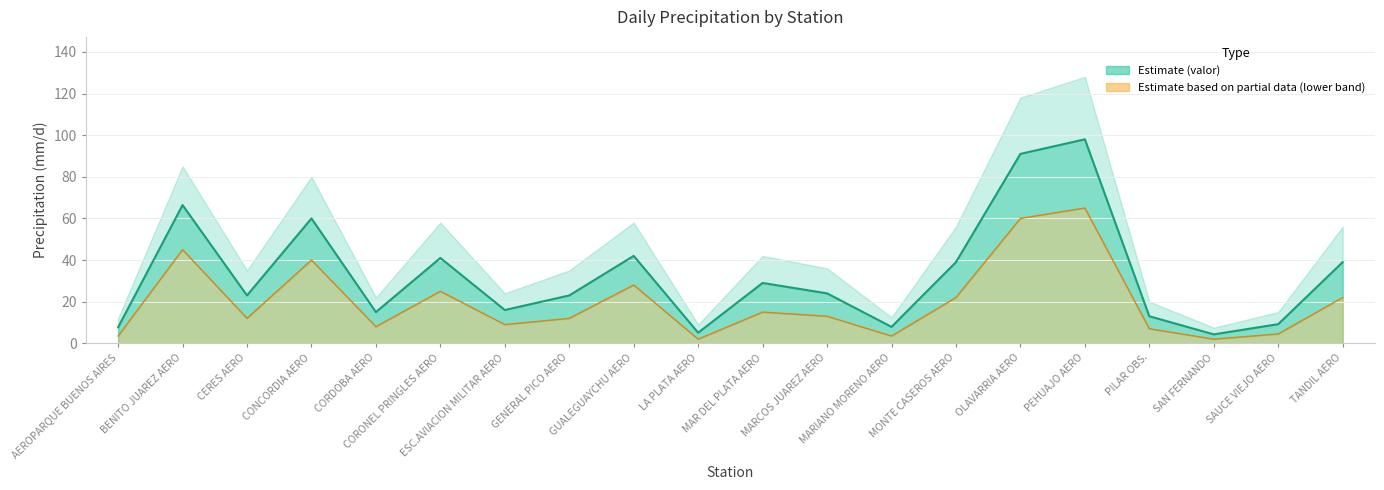

What is the difference between the lower_band values at PILAR OBS. and MONTE CASEROS AERO?

15.0